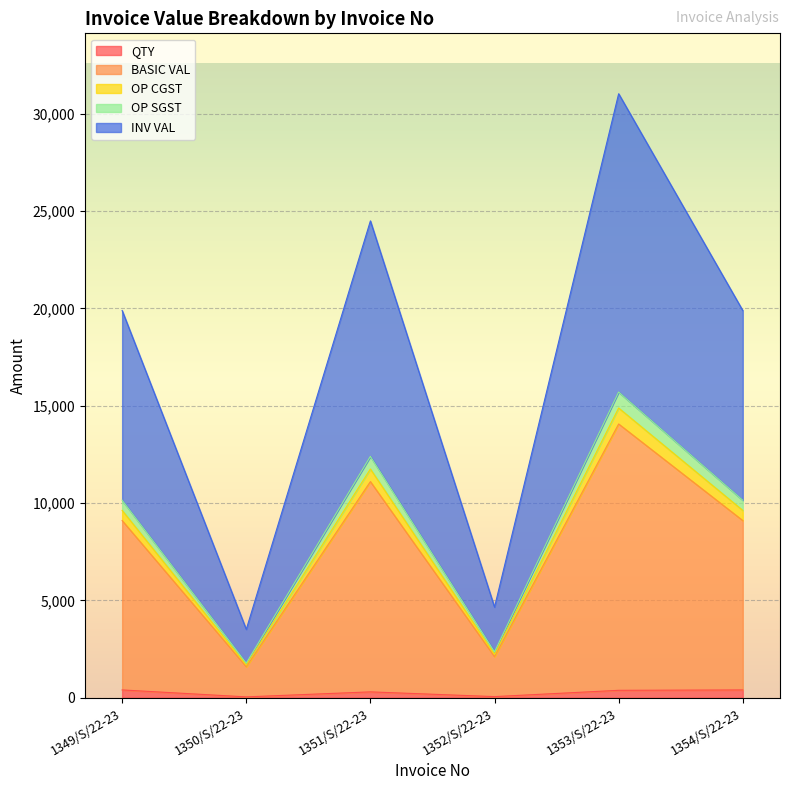

Read the QTY value at 1350/S/22-23.

43.0